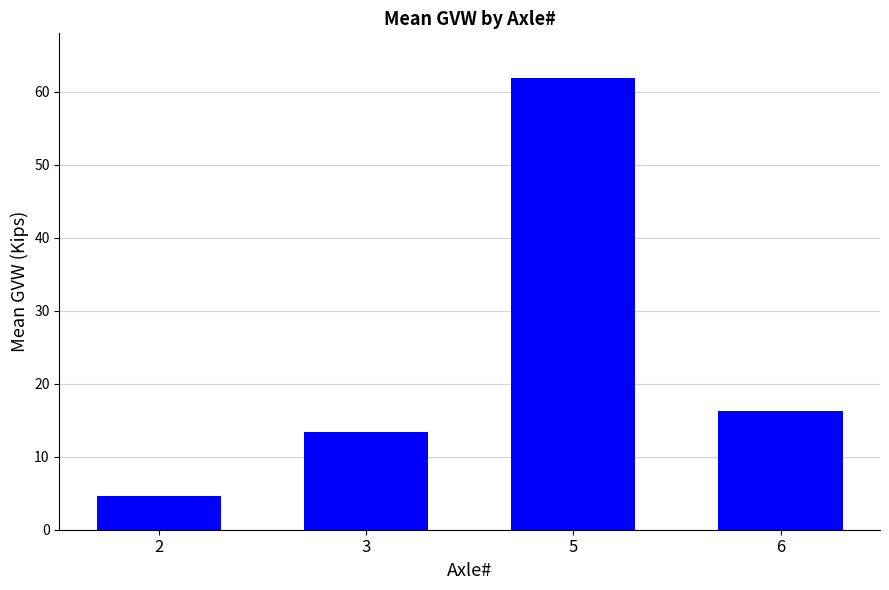

Reading left to right, extract all data points from this chart.

4.6	13.3	61.8	16.3